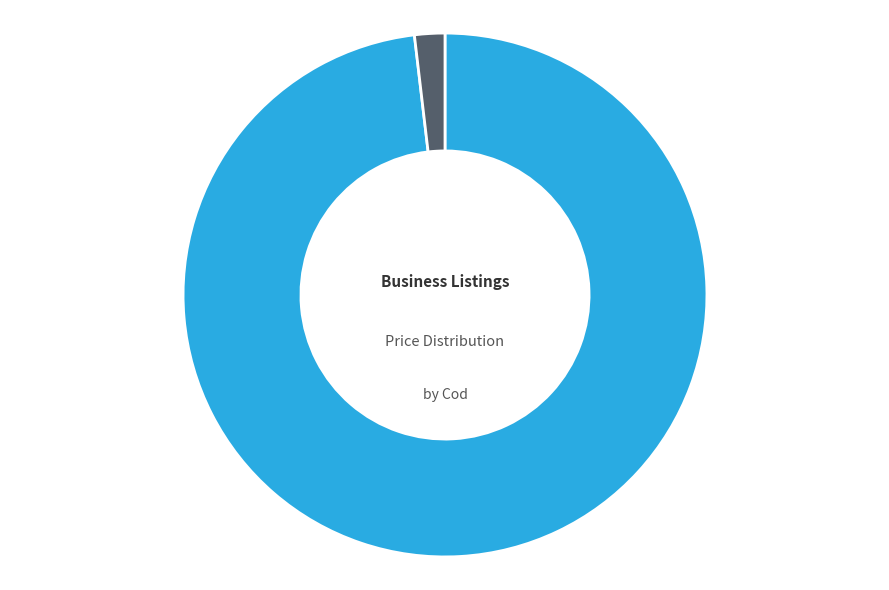

Which has a higher value, Meat Processing Factory (LACTAG) 2% or TRANSFER OF BUSINESS (2K TELECOM) 98%?

TRANSFER OF BUSINESS (2K TELECOM) 98%